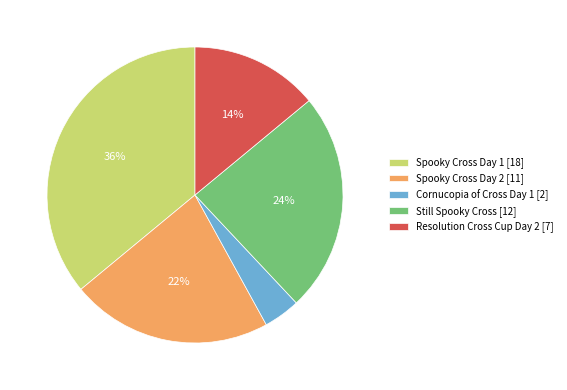

Which has a higher value, Cornucopia of Cross Day 1 or Resolution Cross Cup Day 2?

Resolution Cross Cup Day 2